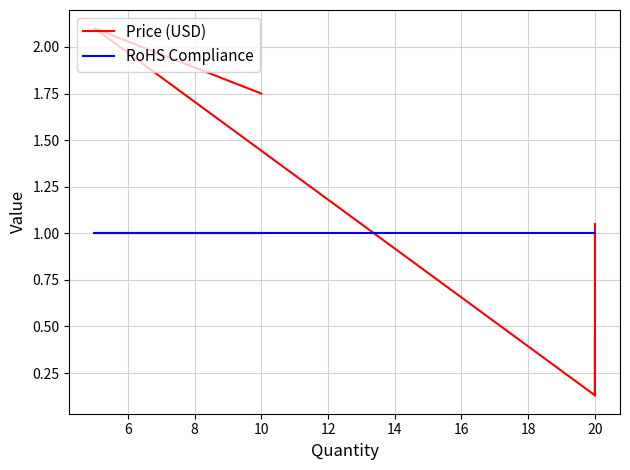

Reading left to right, transcribe all the data shown in this chart.

Price (USD): 1.1	0.1	0.5	0.1	0.1	2.1	1.8
RoHS Compliance: 1.0	1.0	1.0	1.0	1.0	1.0	1.0